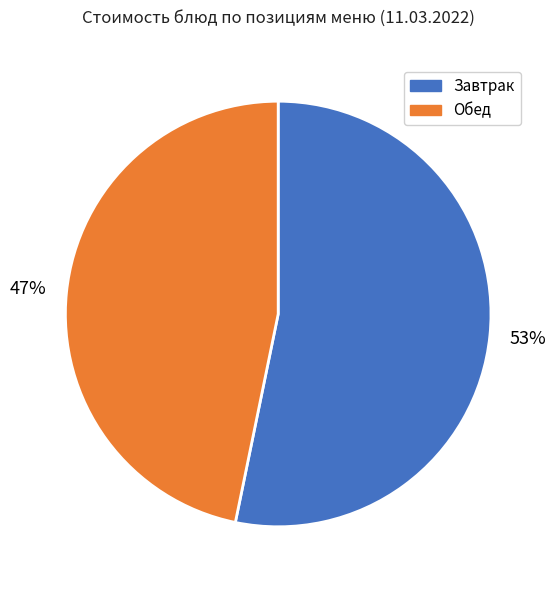

Is there any slice that represents more than half of the pie?

Yes